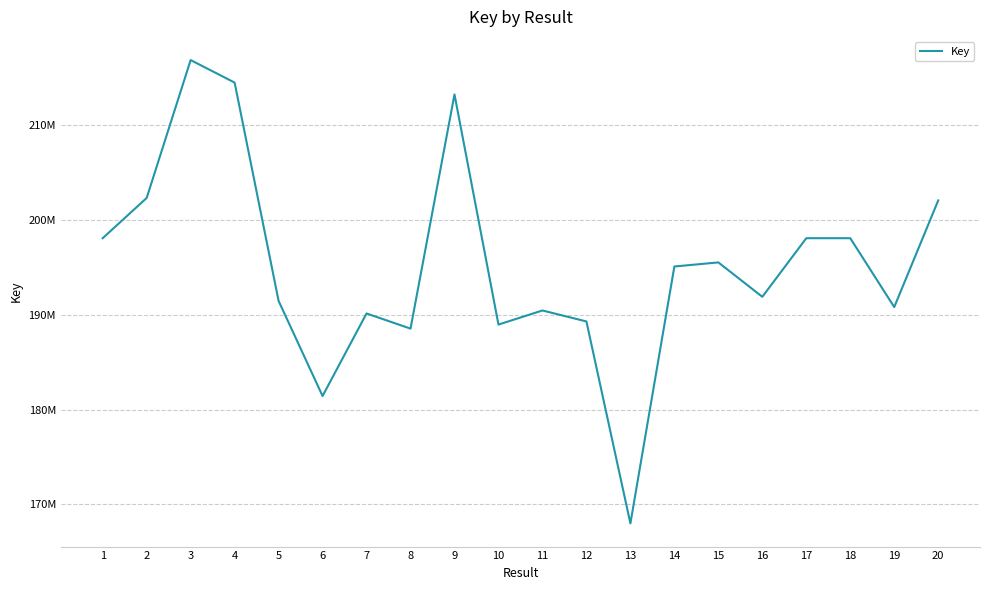

Does the chart have visible grid lines?

Yes